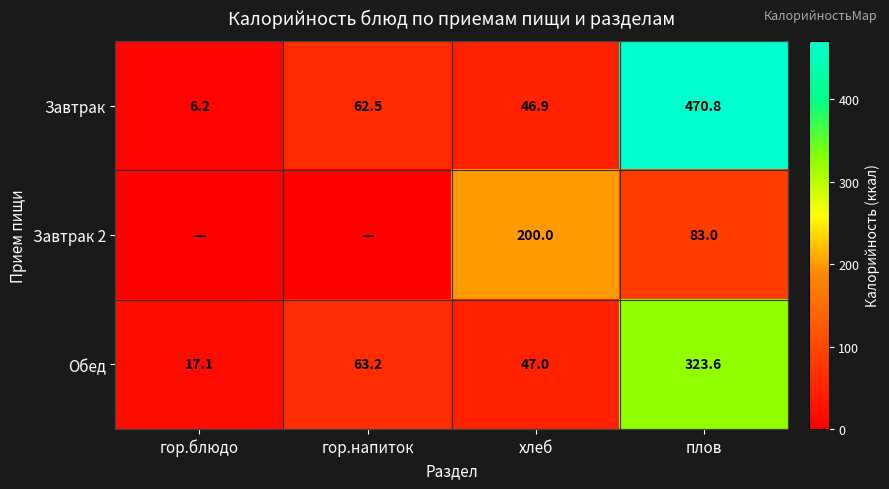

Where is Обед nearest to the value 170?

гор.напиток